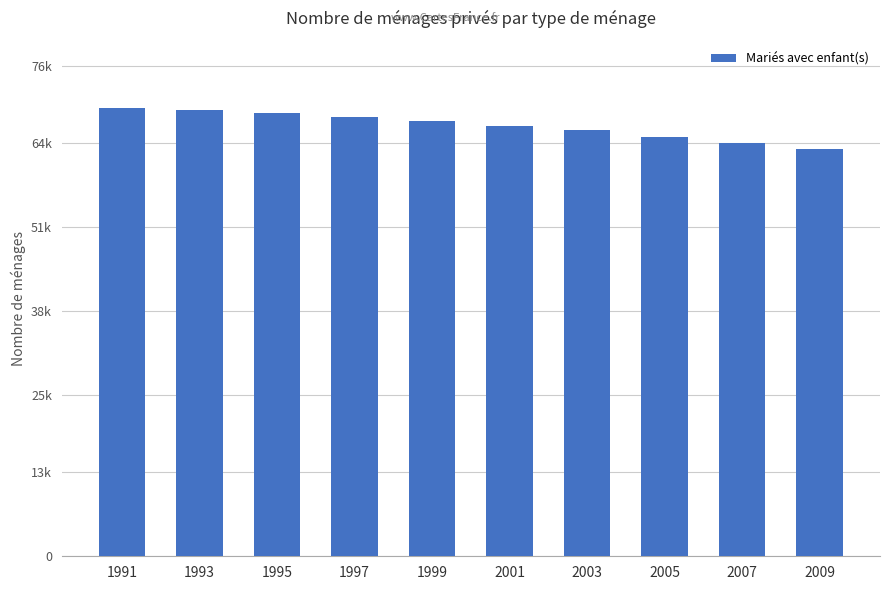

What is the smallest value displayed?

63091